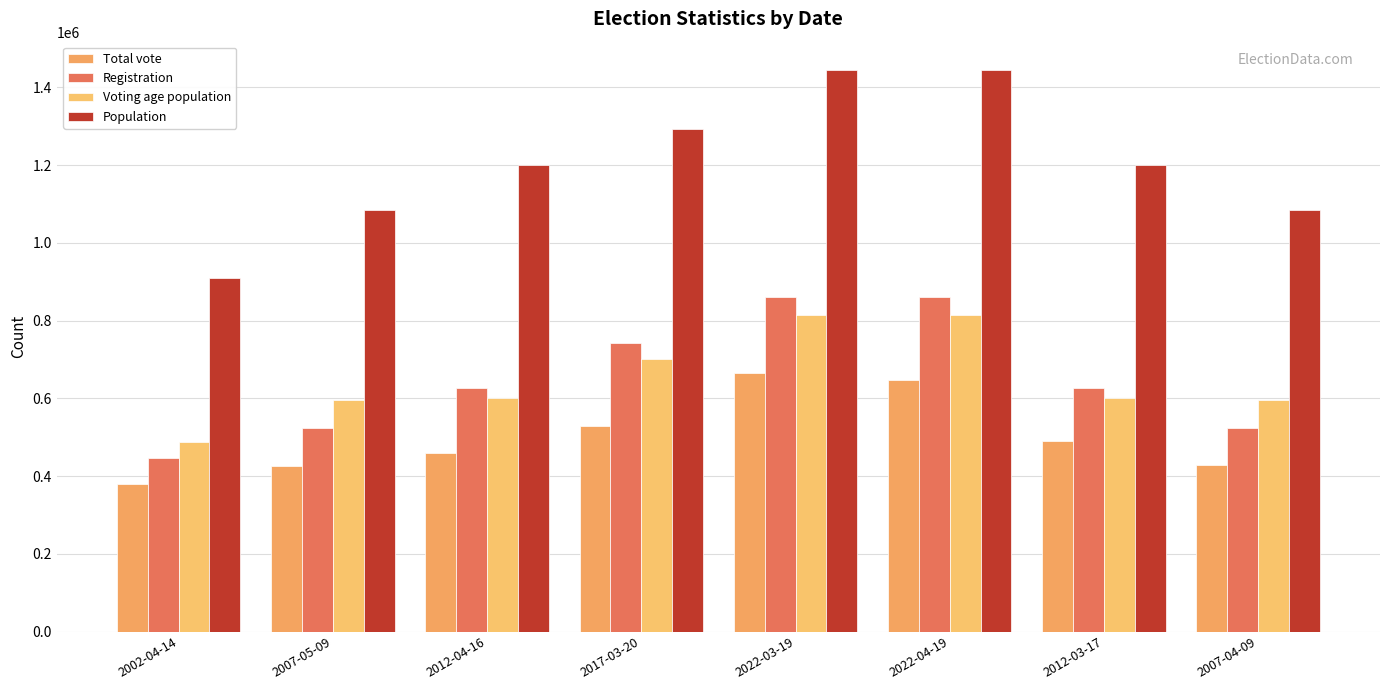

Does the chart contain stacked bars?

No